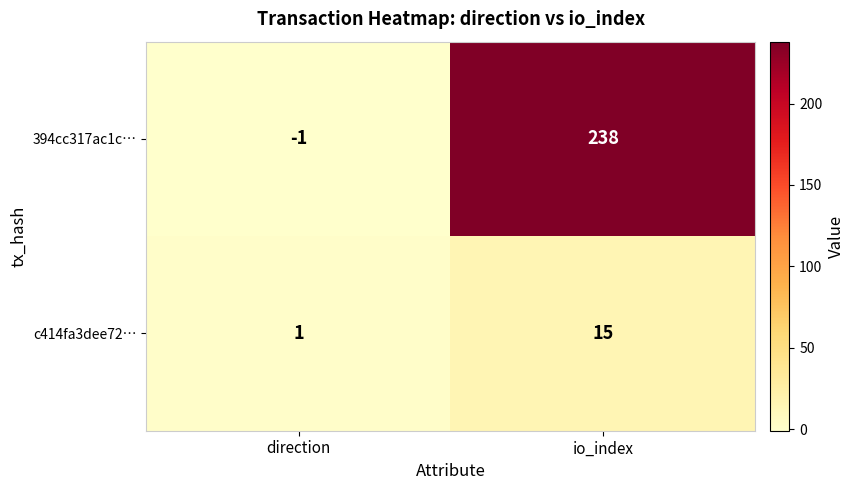

List the series in order of their overall mean, lowest first.

c414fa3dee72…, 394cc317ac1c…